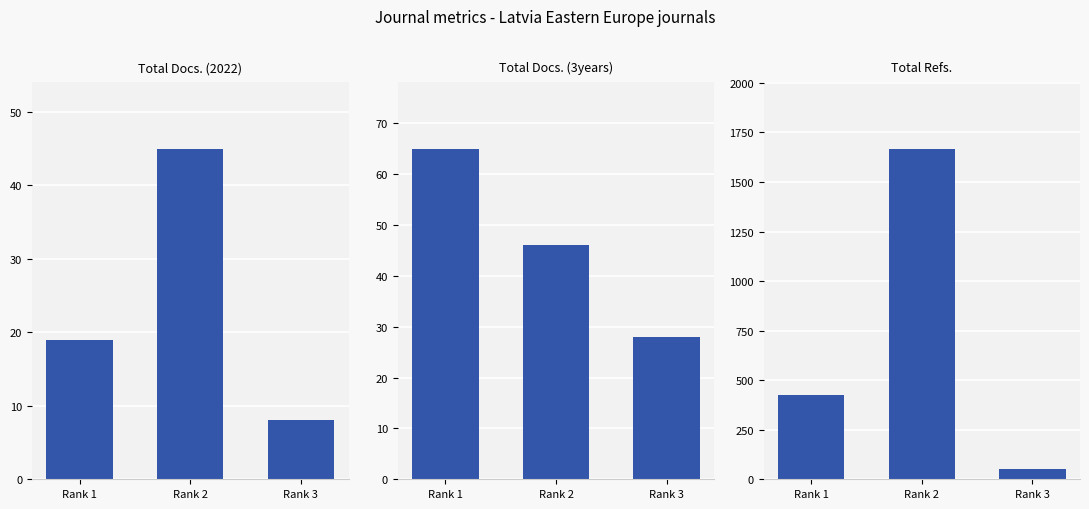

Rank the series by their maximum value, from lowest to highest.

Total Docs. (2022), Total Docs. (3years), Total Refs.